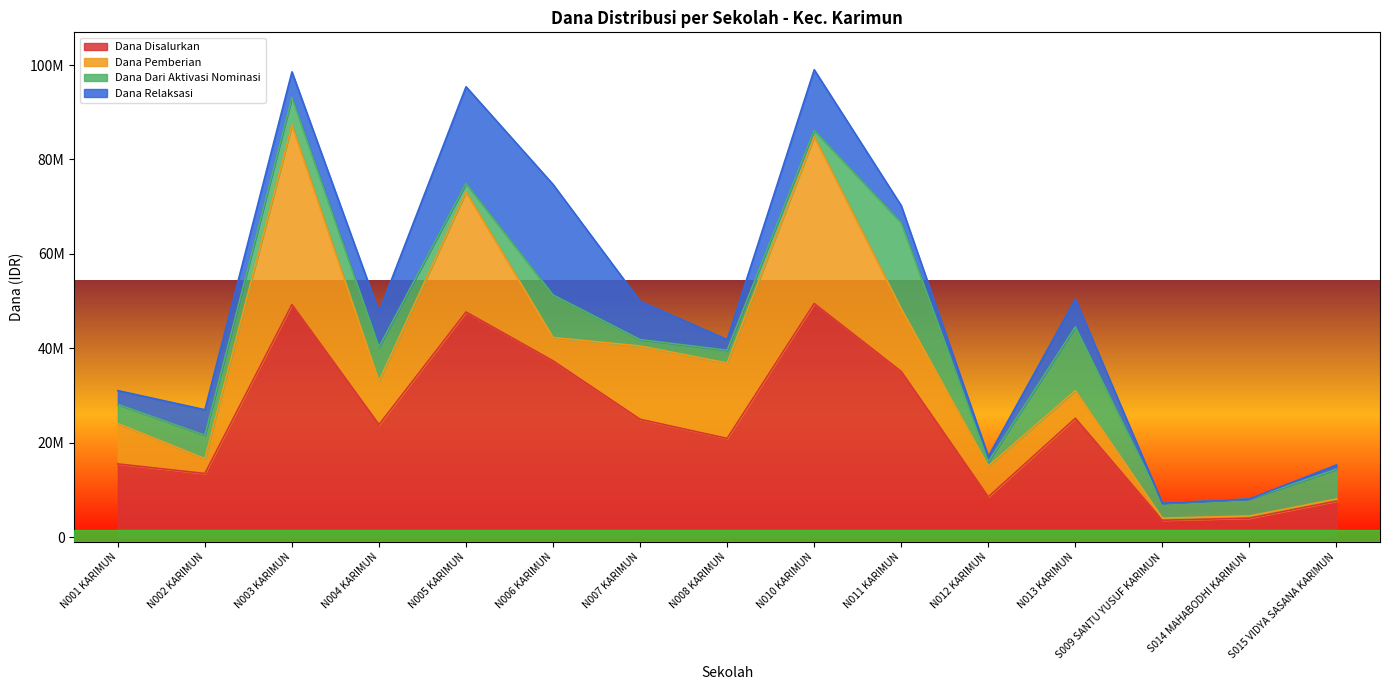

Is it true that Dana Relaksasi equals 1491305 at SD NEGERI 012 KARIMUN?

False